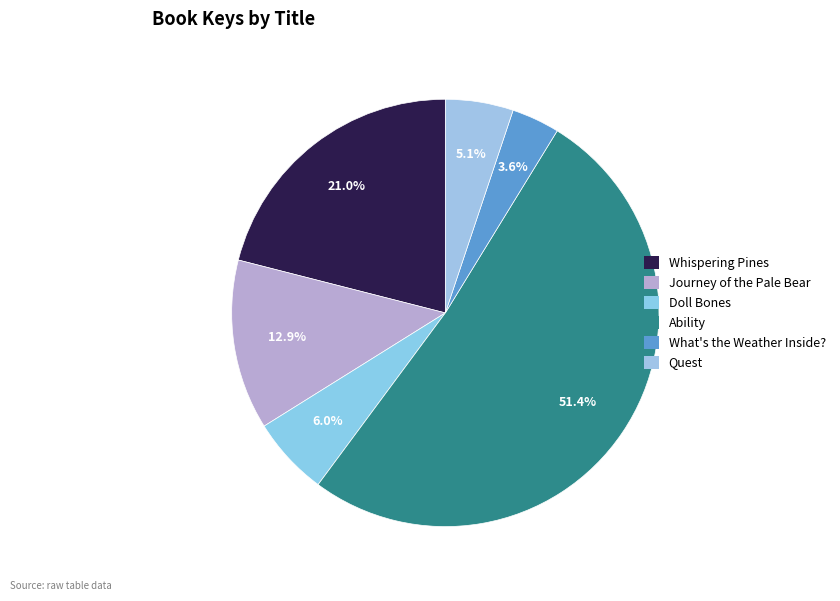

The Doll Bones slice represents 6% of the pie. True or false?

True